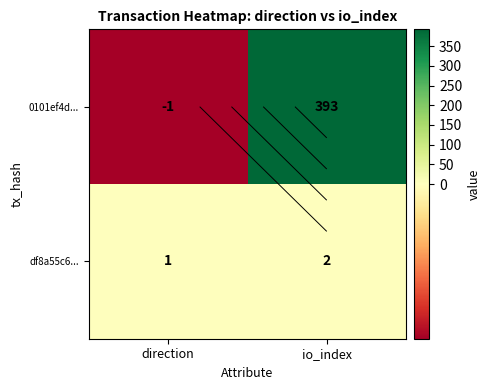

Rank the categories by 0101ef4d... value from highest to lowest.

io_index, direction